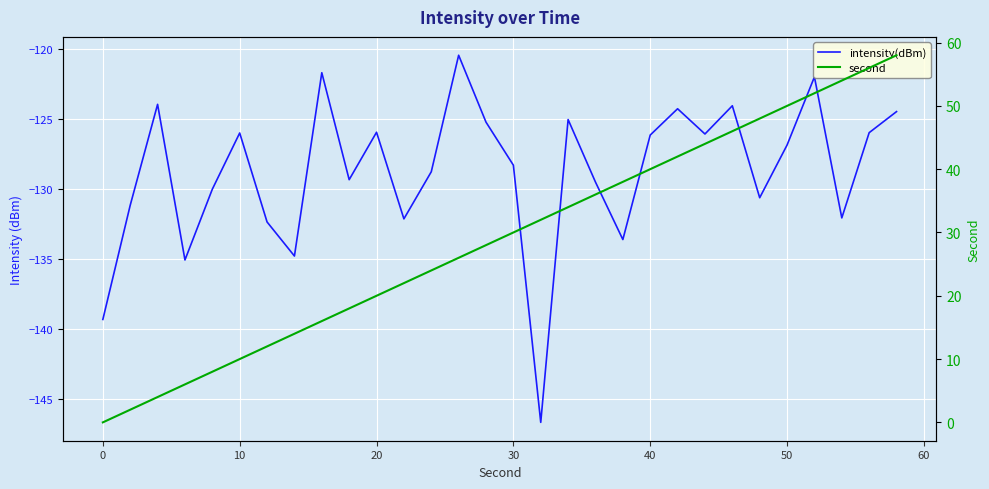

How many lines are shown in the chart?

2